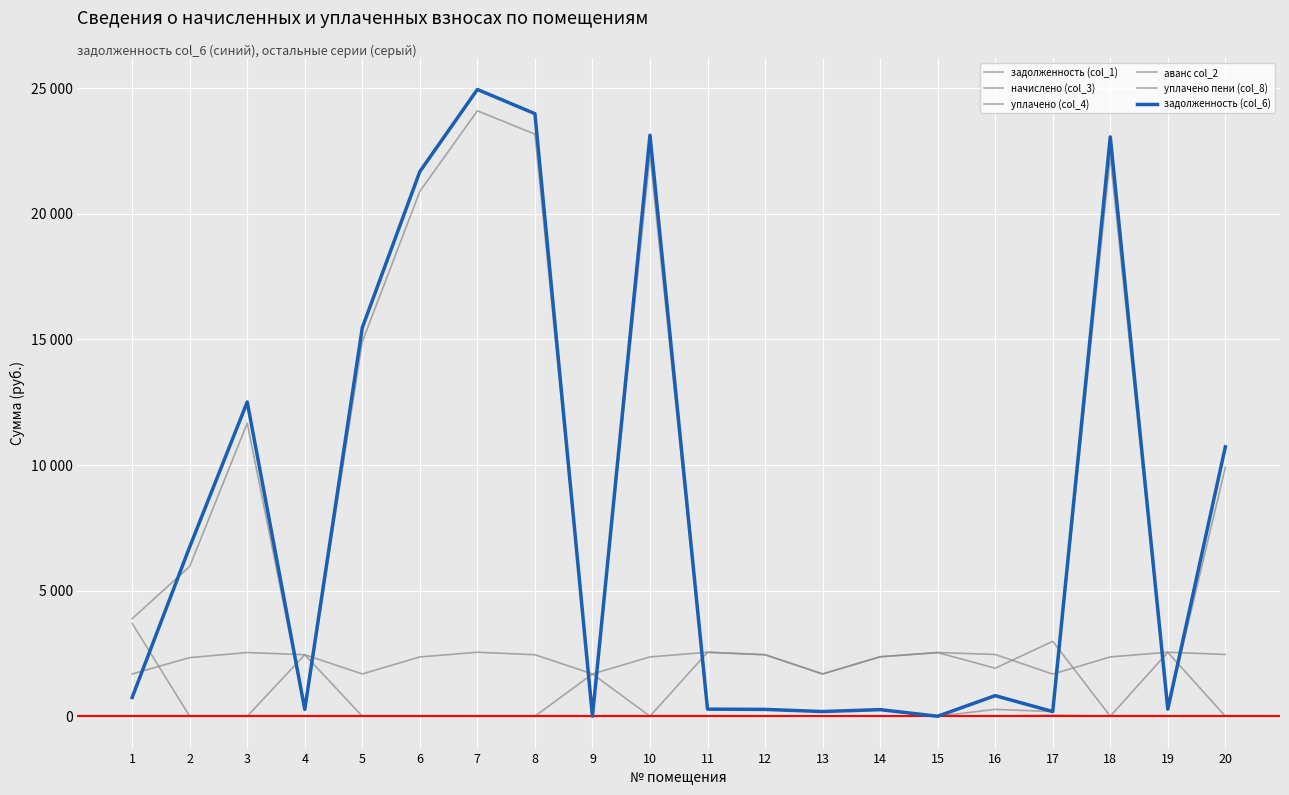

Reading left to right, list all the values displayed in this chart.

задолженность (col_1): 1=3879.9	2=5959.4	3=11659.2	4=271.9	5=14899.1	6=20883.8	7=24088.8	8=23158.8	9=187.0	10=22331.0	11=282.9	12=271.9	13=187.0	14=262.8	15=0.1	16=273.1	17=186.3	18=22262.6	19=282.9	20=9898.8
начислено (col_3): 1=1682.6	2=2332.7	3=2534.8	4=2447.5	5=1682.6	6=2360.0	7=2545.7	8=2447.5	9=1682.6	10=2360.0	11=2545.7	12=2447.5	13=1682.6	14=2365.5	15=2534.8	16=2458.3	17=1677.2	18=2360.0	19=2545.7	20=2458.3
уплачено (col_4): 1=3692.9	2=0.0	3=0.0	4=2447.5	5=0.0	6=0.0	7=0.0	8=0.0	9=1682.7	10=0.0	11=2545.3	12=2447.5	13=1682.6	14=2365.5	15=2534.0	16=1912.0	17=2981.6	18=0.0	19=2545.7	20=0.0
аванс col_2: 1=0.0	2=0.0	3=0.0	4=0.0	5=0.0	6=0.0	7=0.0	8=0.0	9=0.0	10=0.0	11=0.0	12=0.0	13=0.0	14=0.0	15=0.0	16=0.0	17=0.0	18=0.0	19=0.0	20=0.0
уплачено пени (col_8): 1=0.0	2=0.0	3=0.0	4=0.0	5=0.0	6=0.0	7=0.0	8=0.0	9=0.0	10=0.0	11=0.0	12=1.8	13=0.0	14=0.0	15=0.0	16=0.0	17=47.5	18=0.0	19=0.0	20=0.0
задолженность (col_6): 1=747.8	2=6737.0	3=12504.1	4=271.9	5=15460.0	6=21670.4	7=24937.3	8=23974.6	9=0.0	10=23117.7	11=282.9	12=271.9	13=187.0	14=262.8	15=0.0	16=819.5	17=186.3	18=23049.3	19=282.9	20=10718.3